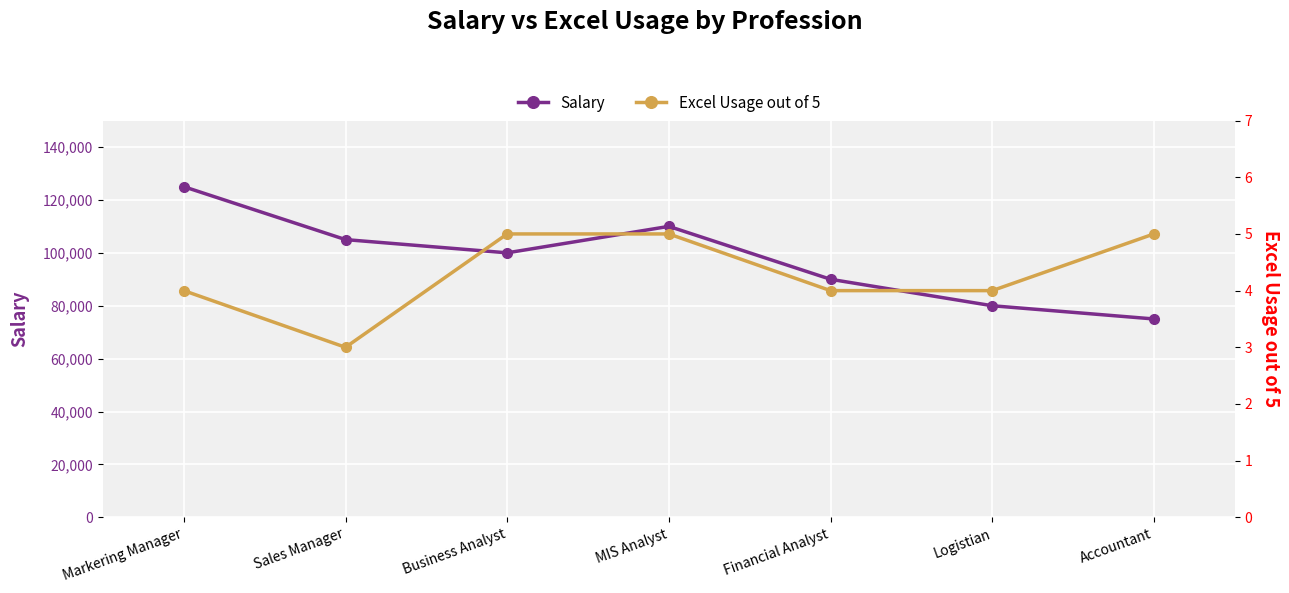

What are all the series names shown in the legend?

Salary, Excel Usage out of 5